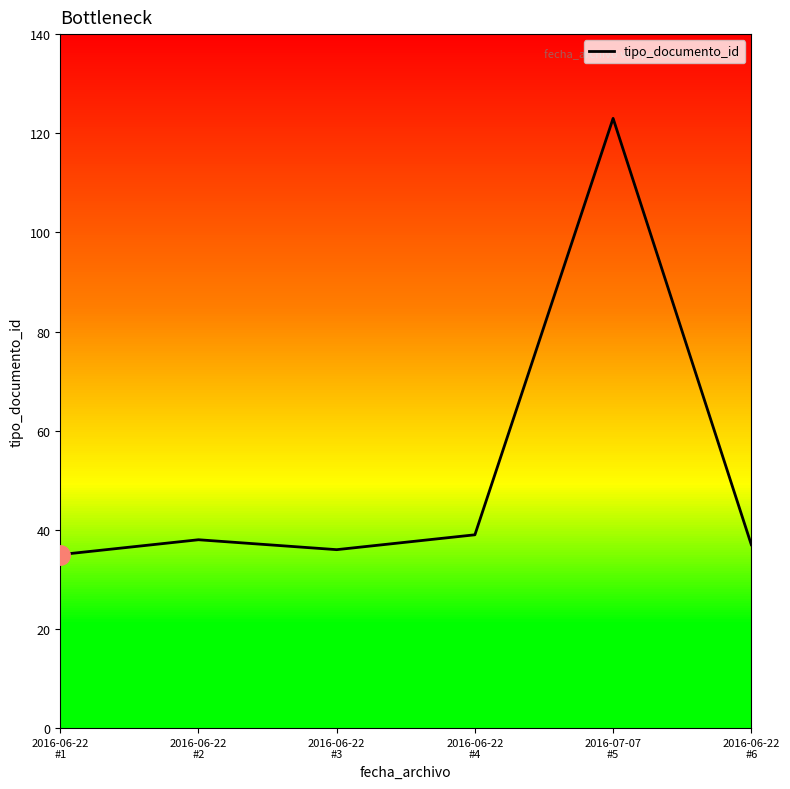

What is the approximate value at 2016-06-22
#4, to the nearest 10?

40